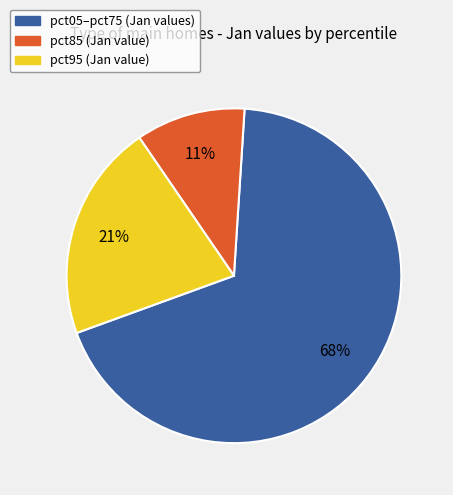

Does any single category account for the majority?

Yes